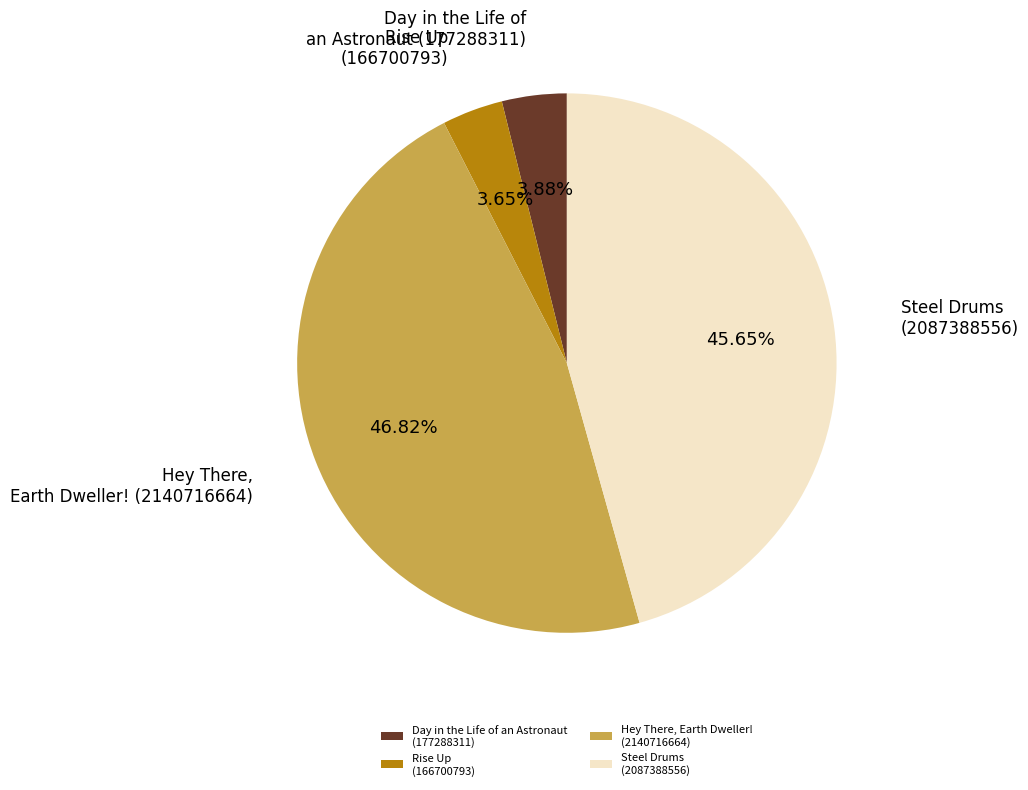

Which category has the biggest portion of the pie?

Hey There, Earth Dweller! (2140716664)